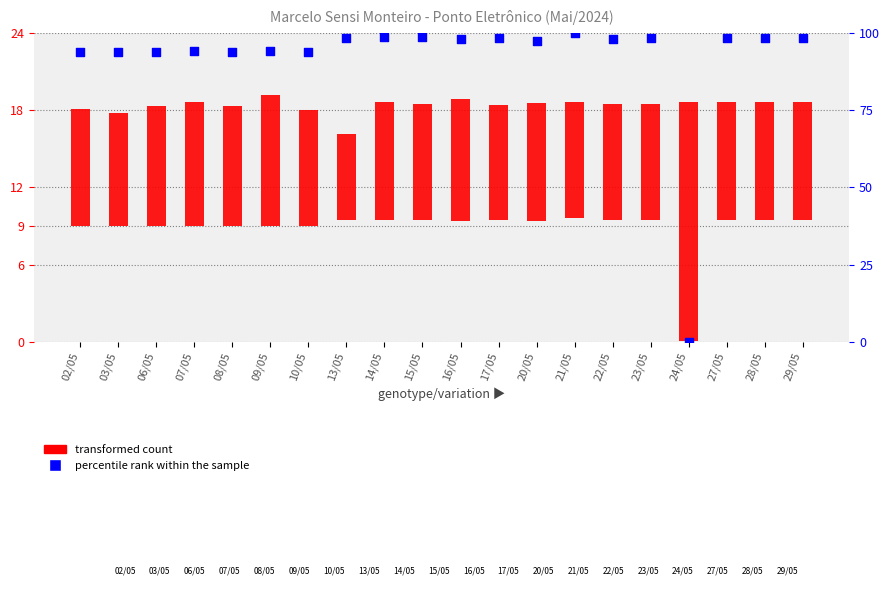

Which series reaches the maximum Y coordinate?

percentile rank within the sample